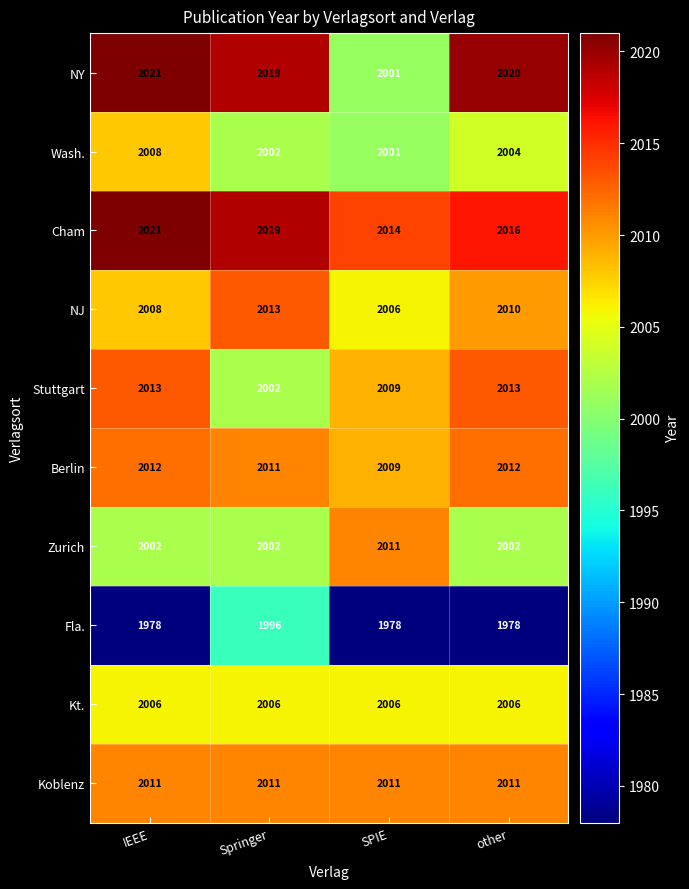

What is the sum of all Zurich values?

8017